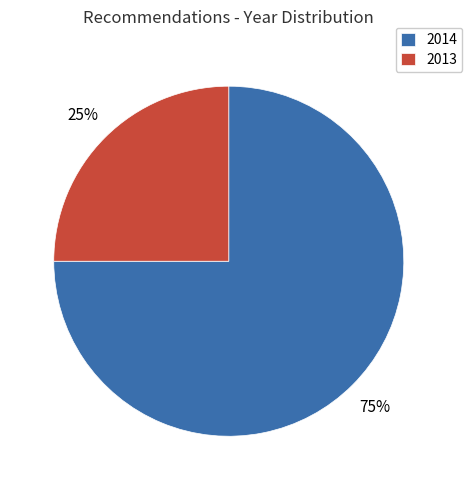

How many slices are in this pie chart?

2